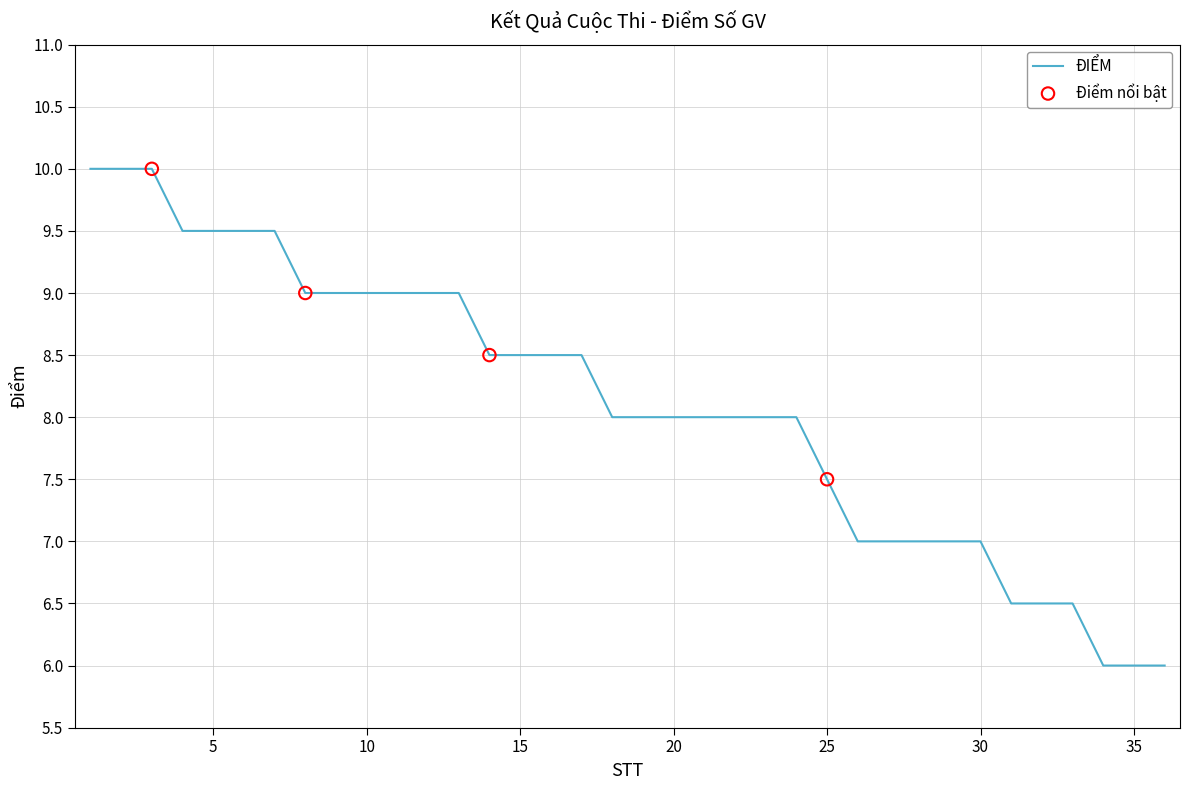

What is the greatest value displayed?

10.0